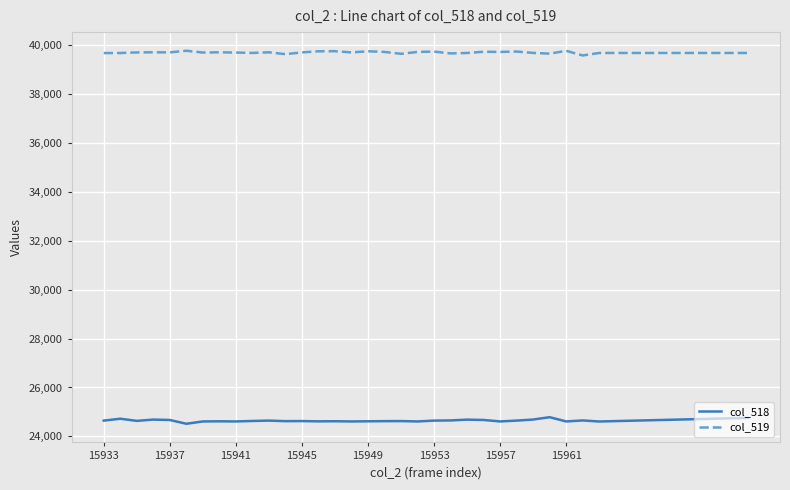

What is the smallest value displayed?

24518